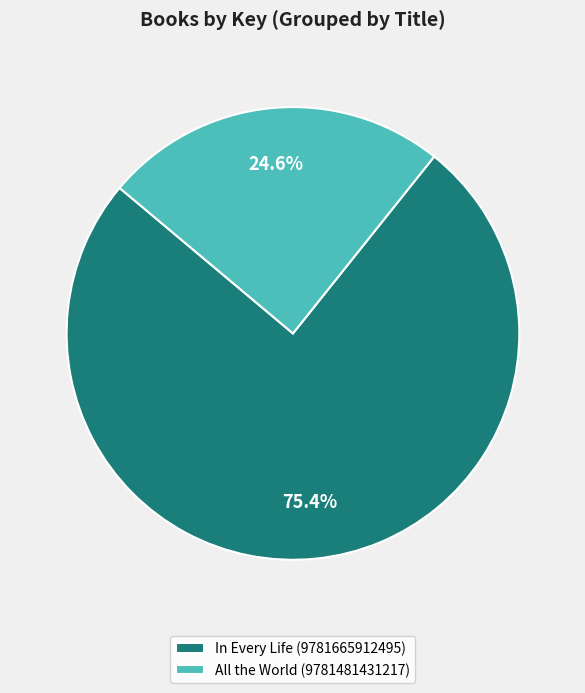

Is the sum of All the World (9781481431217) and In Every Life (9781665912495) greater than half?

Yes